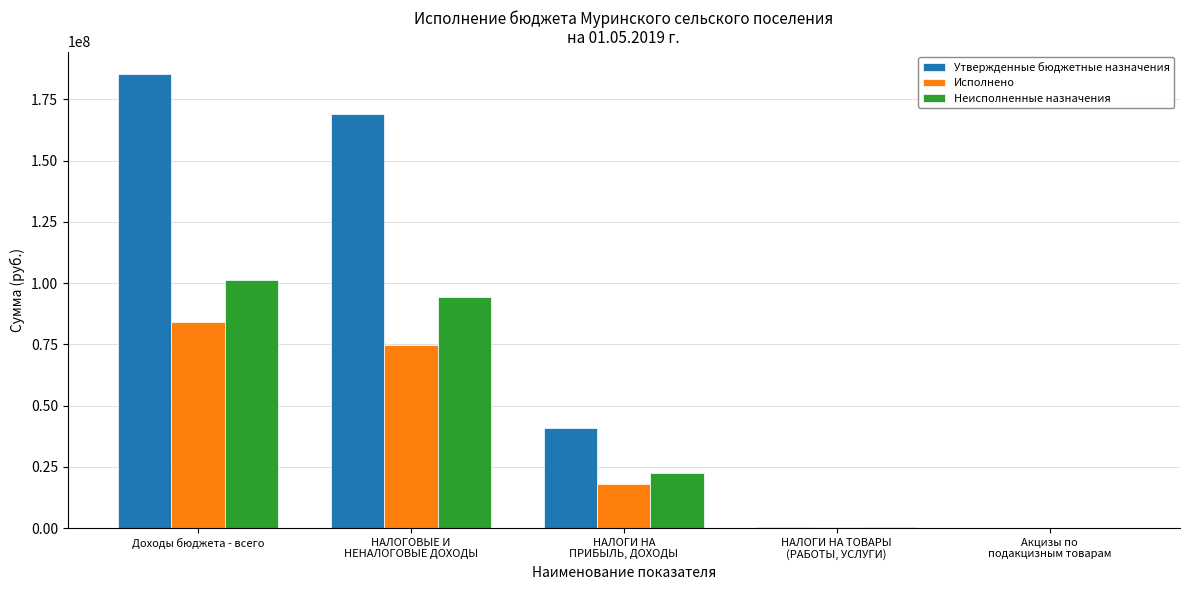

What is the maximum value for Исполнено?

84145519.5